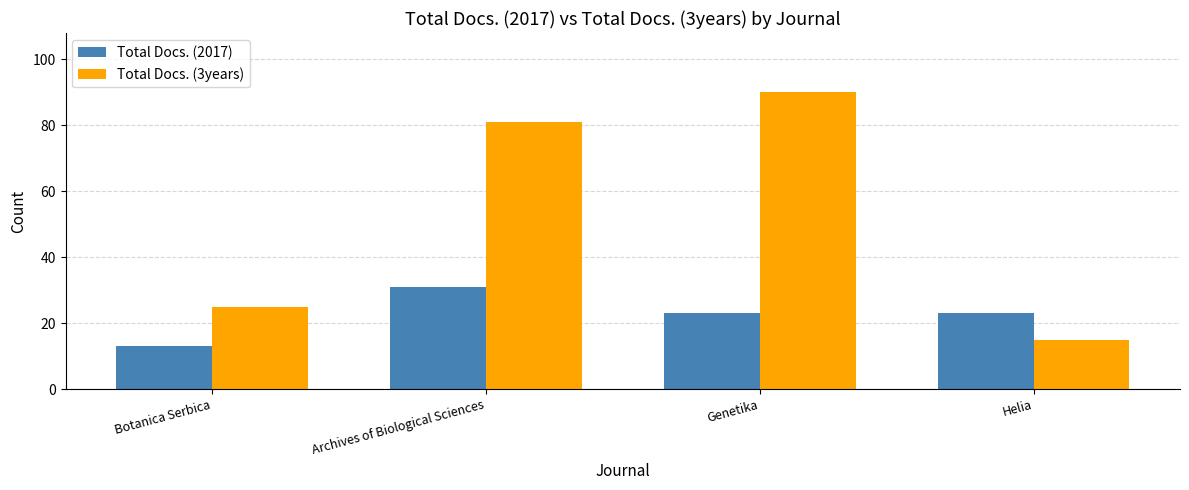

Which series has the widest spread of values?

Total Docs. (3years)